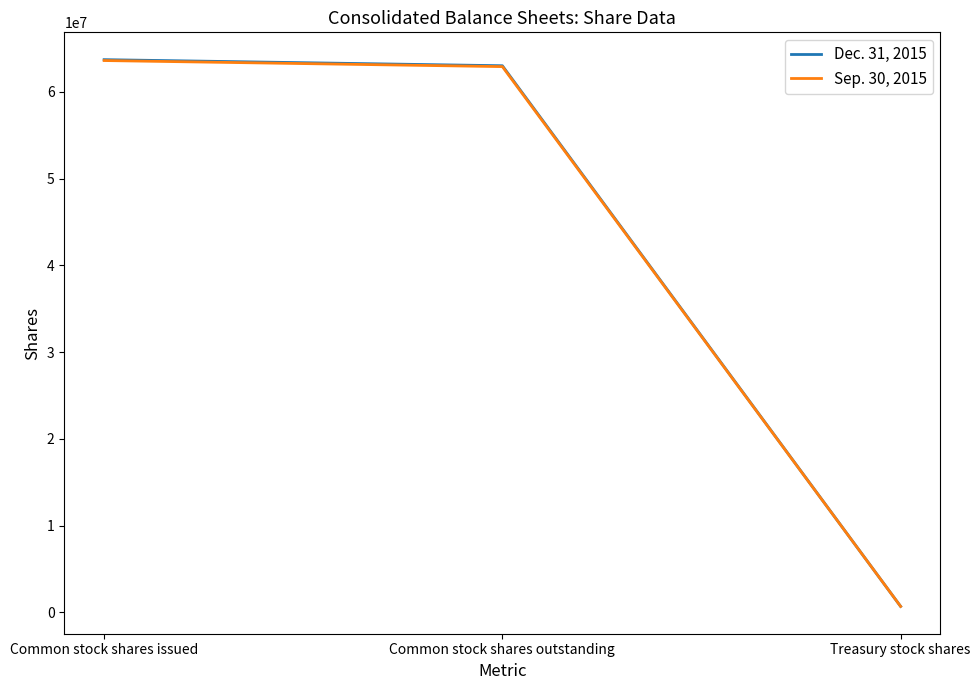

What is the average value of the Dec. 31, 2015 series?

42466667